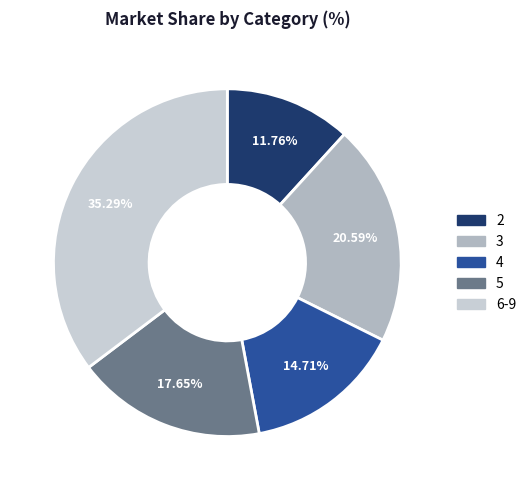

How many segments does this pie chart have?

5